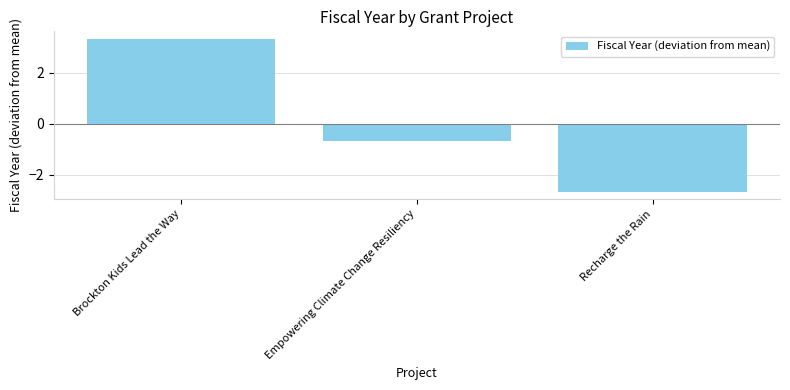

Is it true that the value at Brockton Kids Lead the Way is 3.3?

True